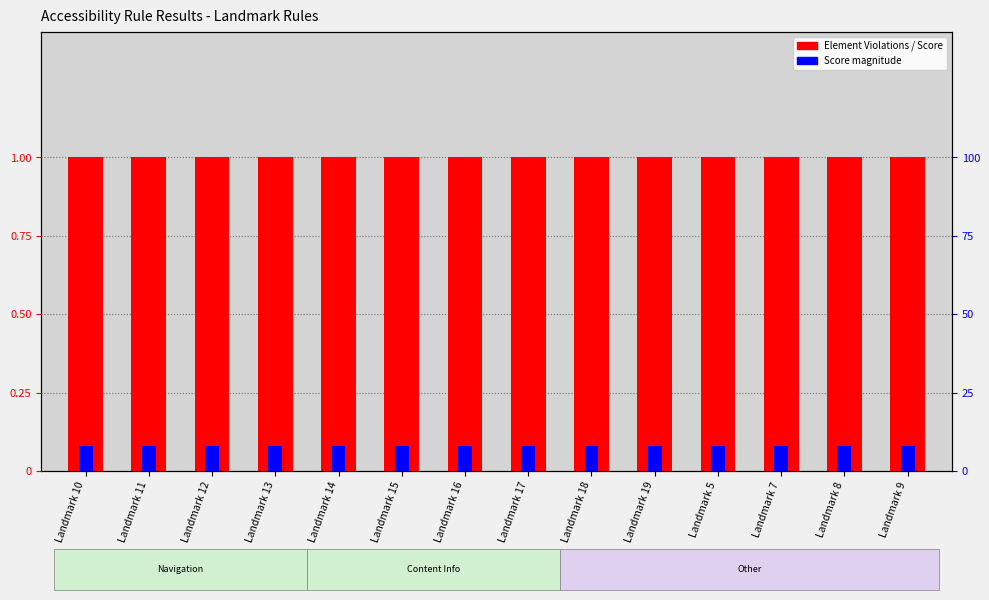

At Landmark 19, list the series in order from largest to smallest.

Element Violations, Score (abs)